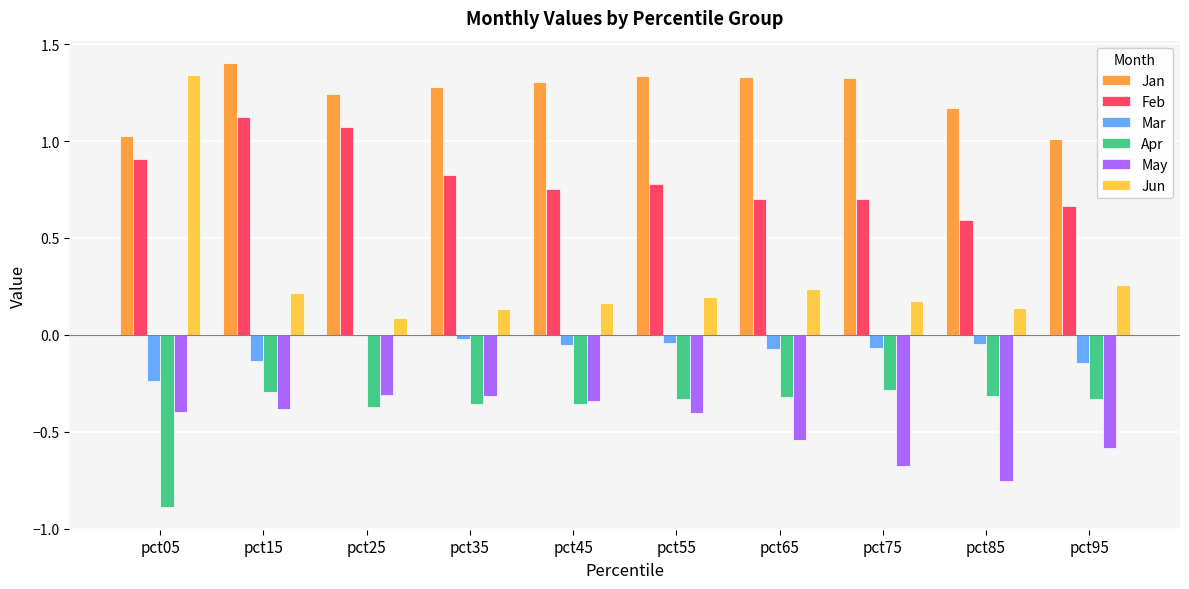

True or false: Feb has a value of 1.1 at pct15.

True